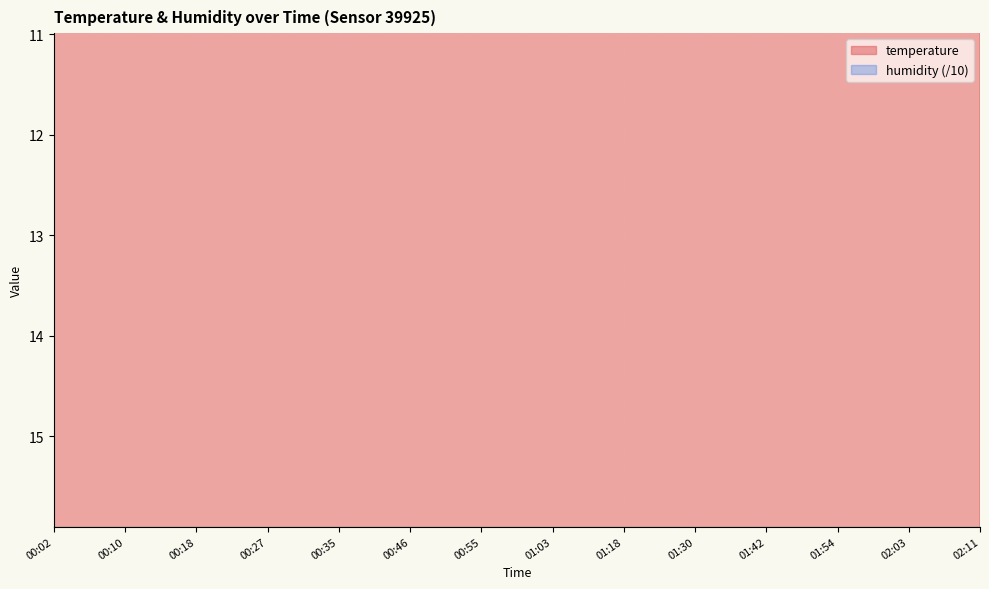

What is the label of the 14th point from the left?

00:38